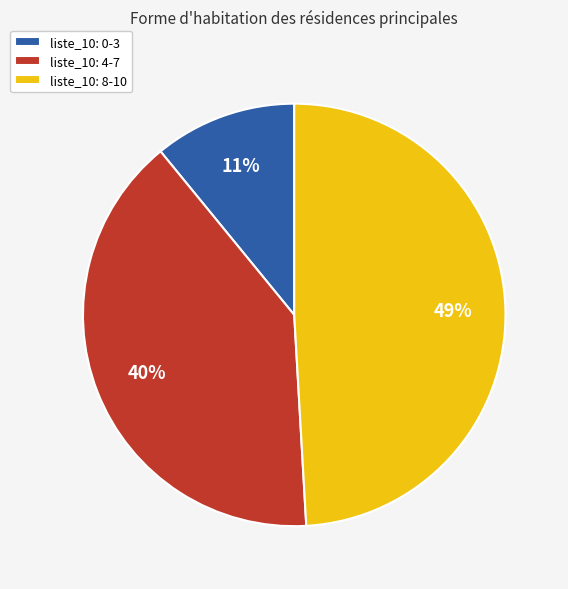

The liste_10: 4-7 slice represents 40% of the pie. True or false?

True